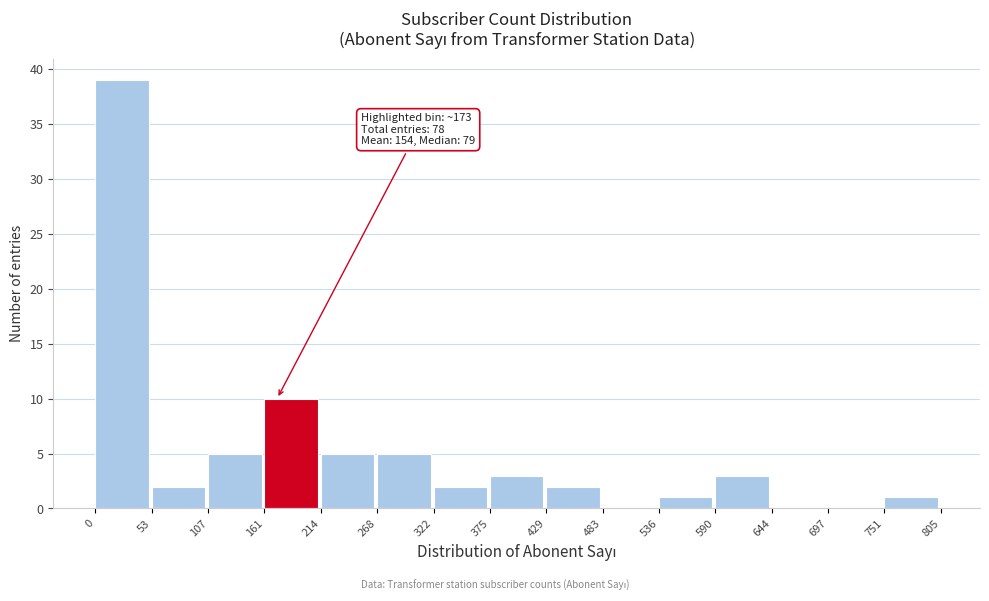

Over which range of the x-axis is the bar tallest?

0 to 53